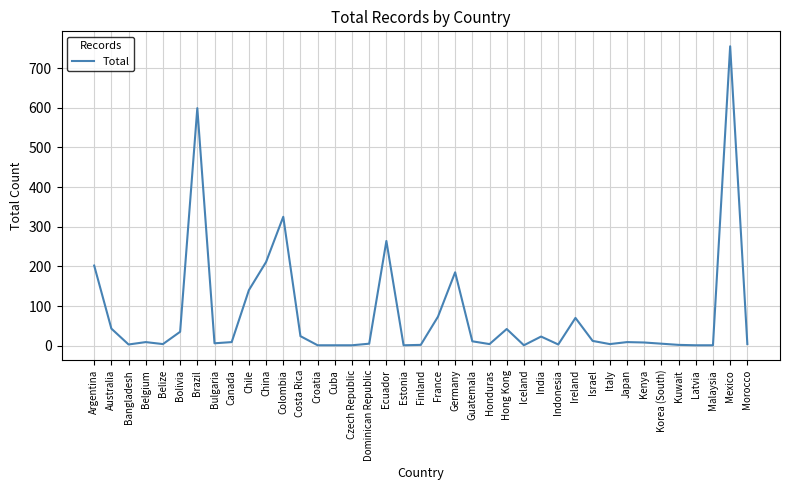

Where does the data first go above 9?

Argentina